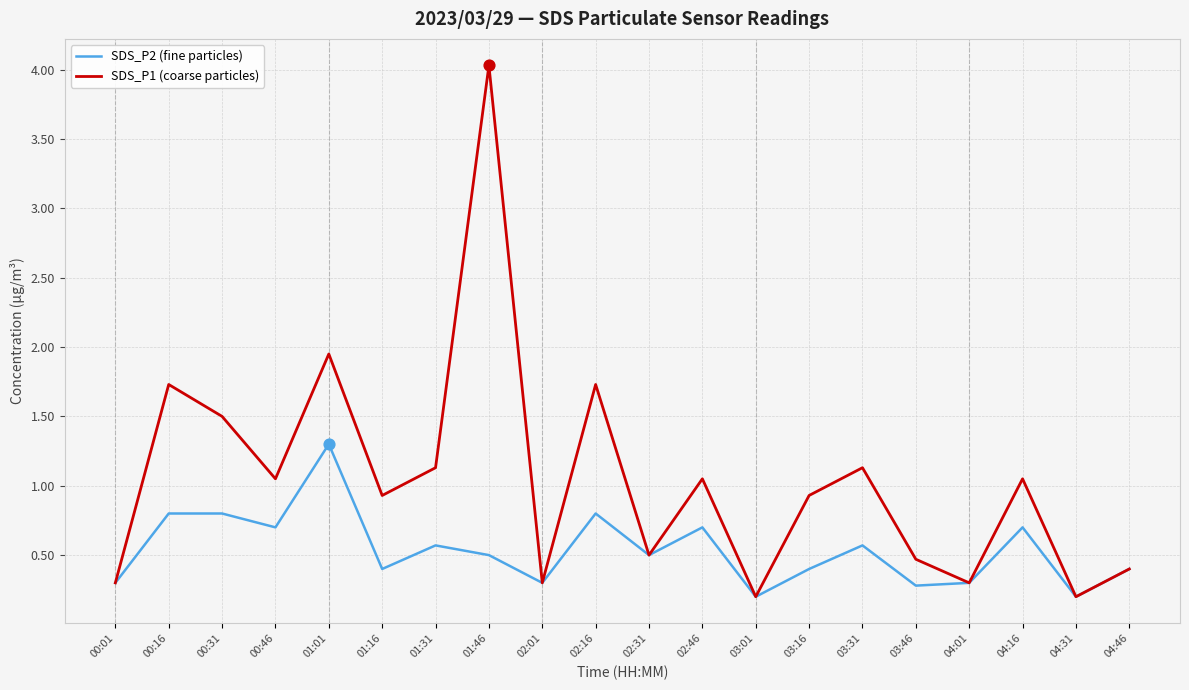

What is the difference between the highest and lowest values at 01:16?

0.5